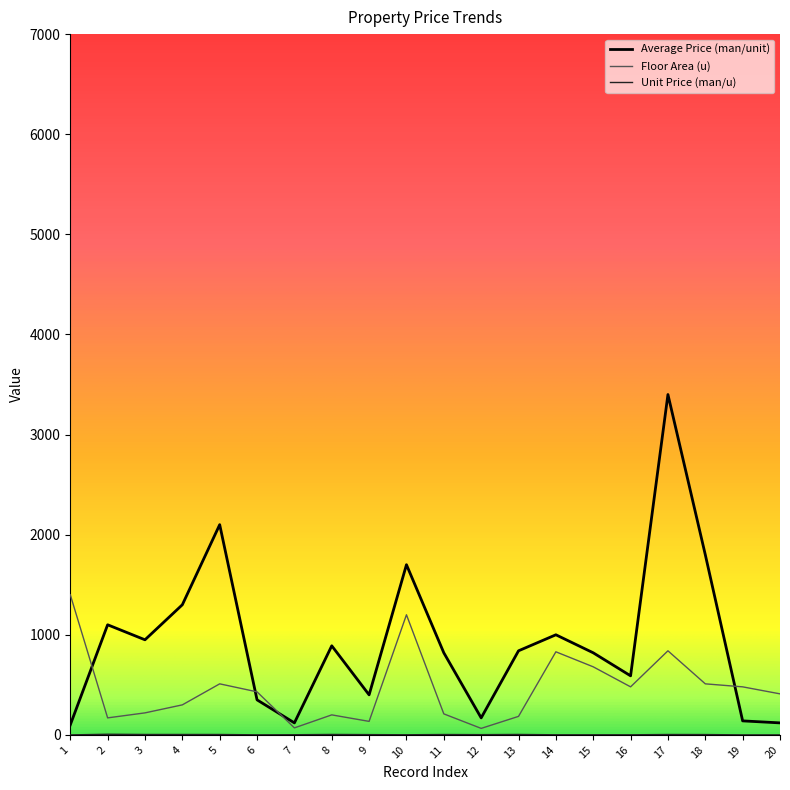

Which series has the largest total across all categories?

Average Price (man/unit)